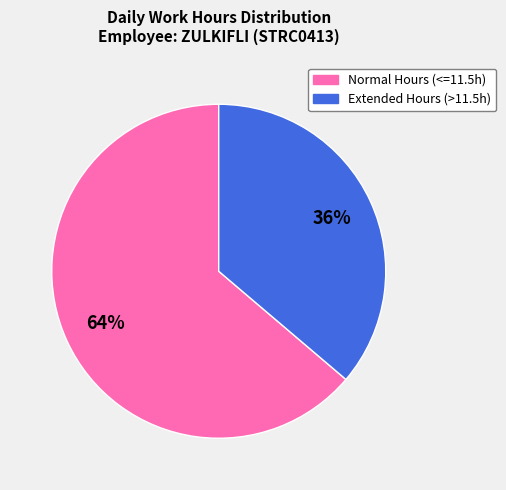

To the nearest percent, what is the difference between the largest and smallest slice percentages?

28%